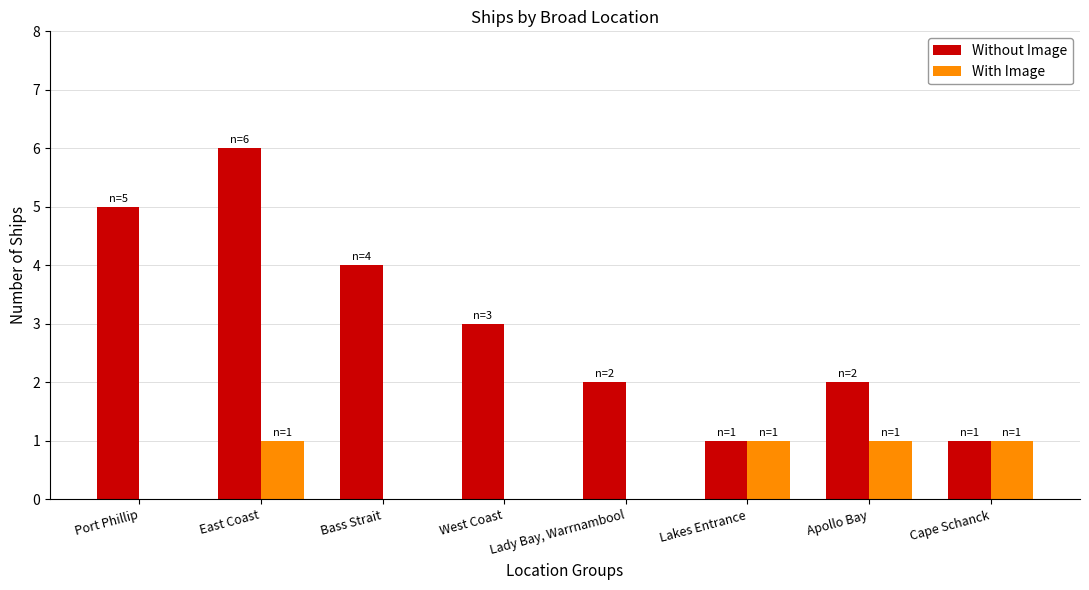

At which label does Without Image first exceed 3?

Port Phillip